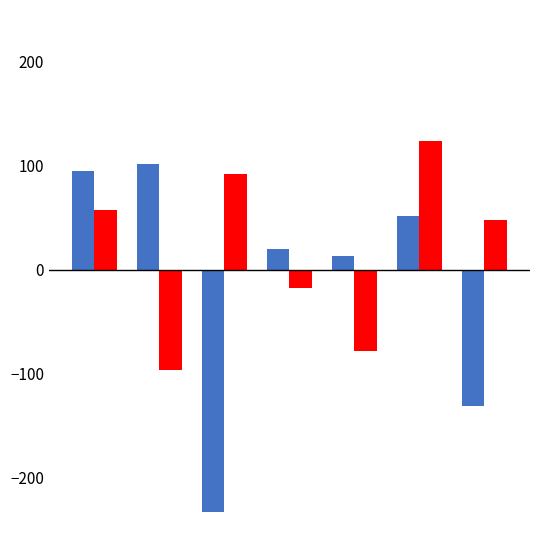

What is the greatest value displayed?

124